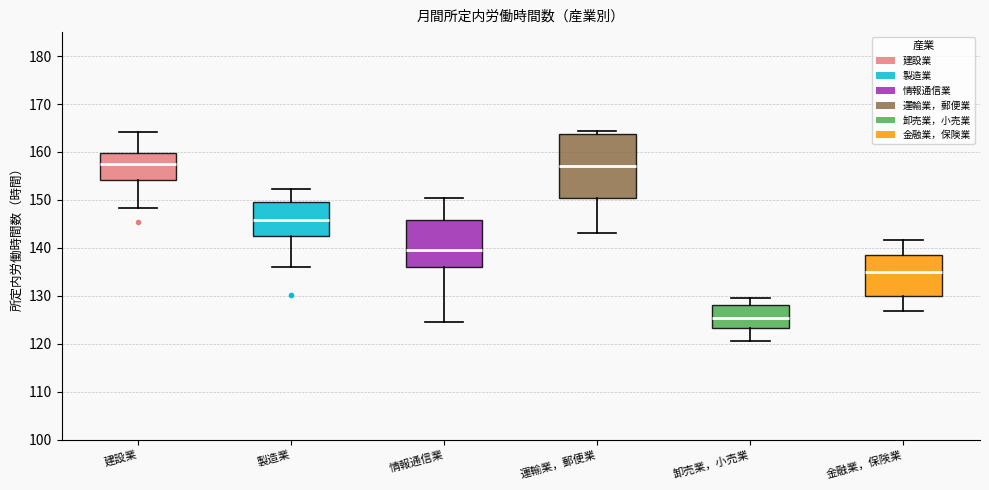

Reading left to right, read every box against the y-axis: the position of its median line, the range the box covers, and the ends of its whiskers. The values are not printed on the chart, so give them approximately, as read against the axis.

建設業: median 157, box 154 to 160, whiskers 148 to 164
製造業: median 146, box 142 to 149, whiskers 136 to 152
情報通信業: median 139, box 136 to 146, whiskers 125 to 150
運輸業，郵便業: median 157, box 150 to 164, whiskers 143 to 164 (just above the box's upper edge)
卸売業，小売業: median 125, box 123 to 128, whiskers 121 to 130
金融業，保険業: median 135, box 130 to 139, whiskers 127 to 142